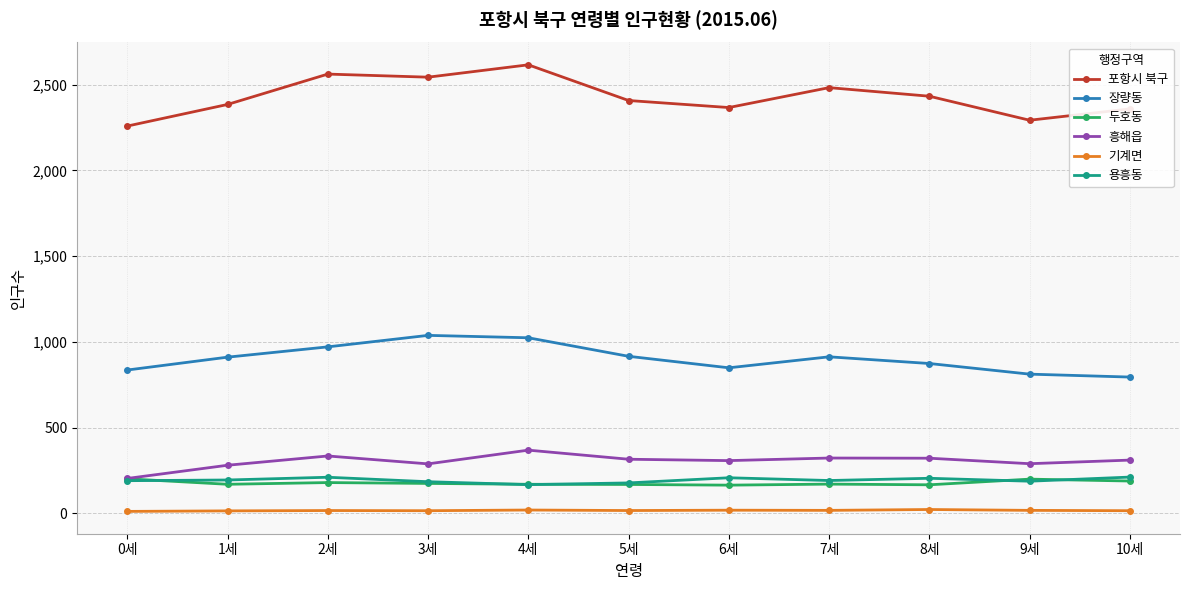

What is the average value of the 포항시 북구 series?

2427